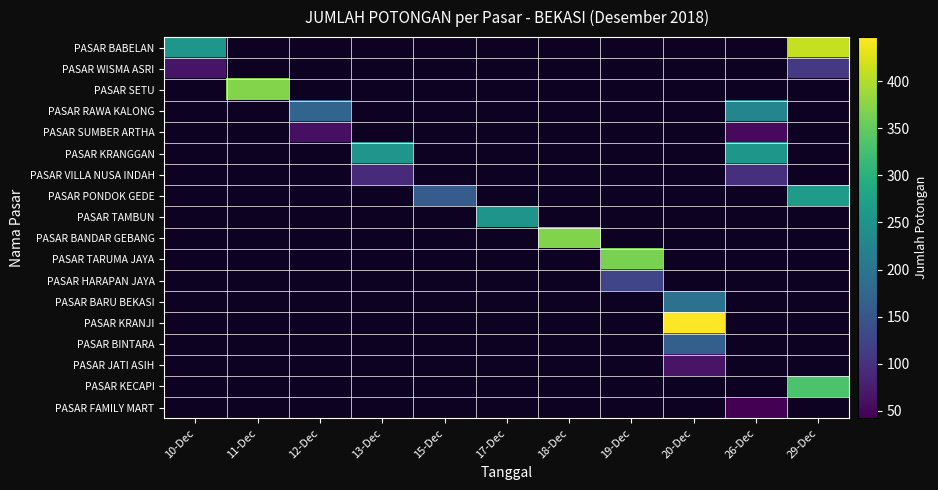

What is the minimum value shown in the chart?

42.0